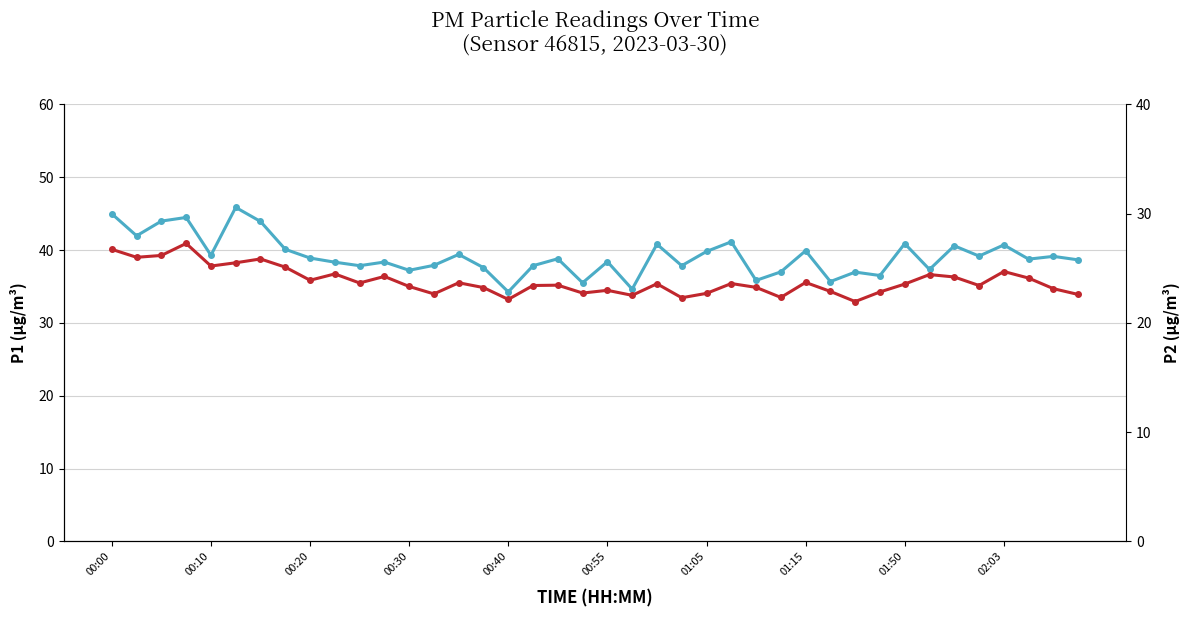

Which series has the largest total across all categories?

P1